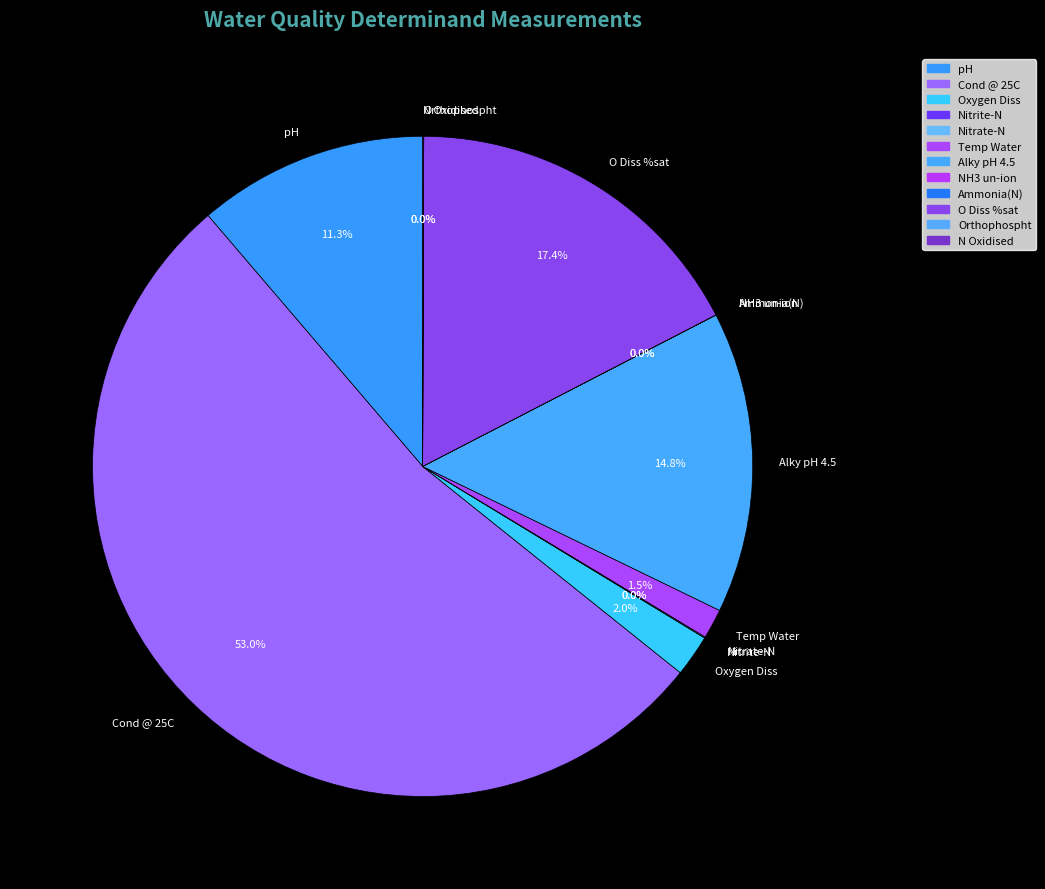

How much of the chart is everything except Temp Water?

98.5%